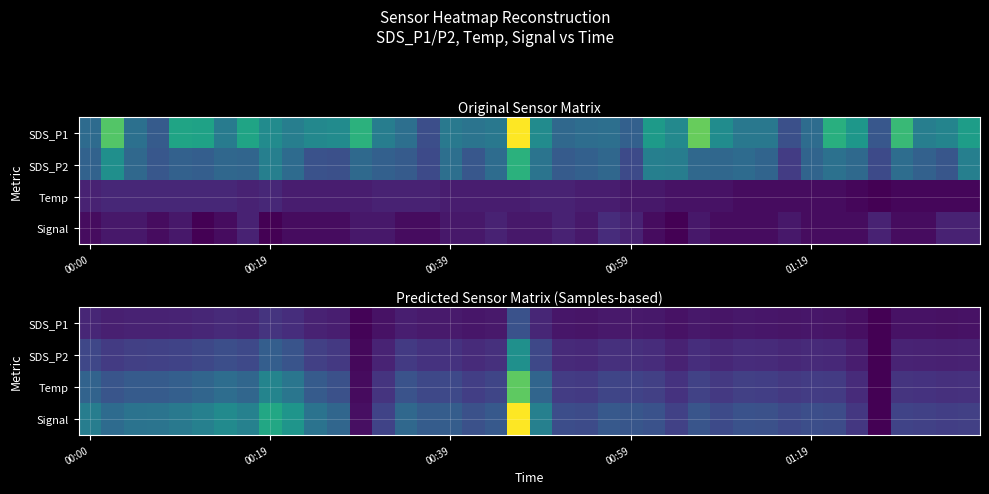

What is the total value across all series at 5?

2.2